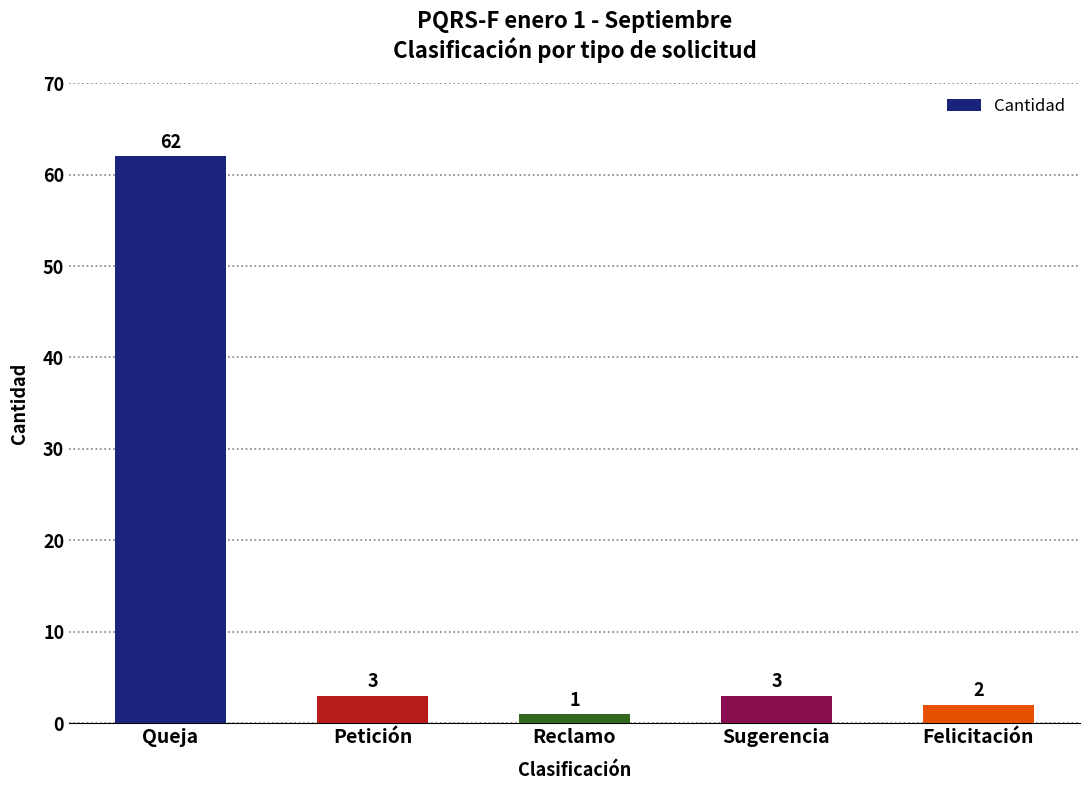

What is the greatest value displayed?

62